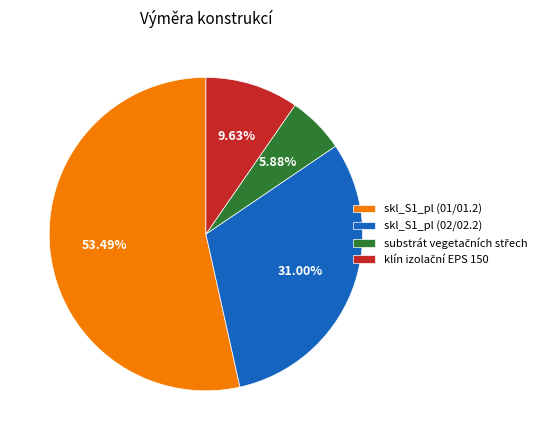

Does skl_S1_pl (02/02.2) represent more than half of the total?

No